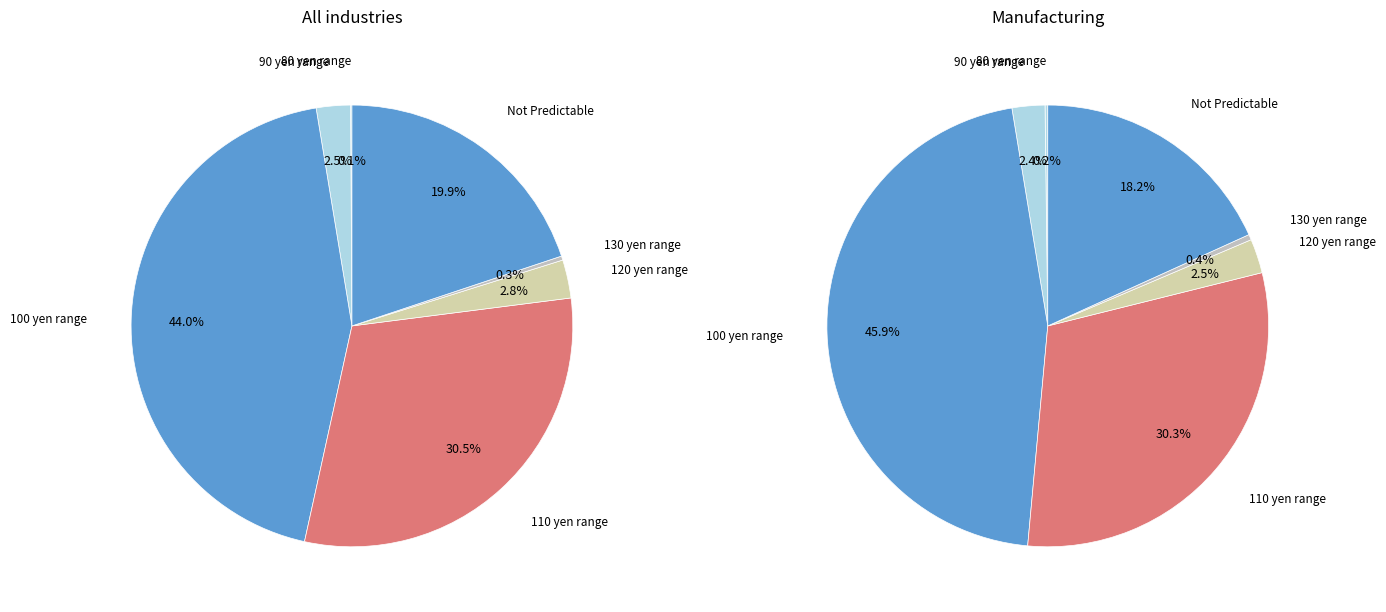

Is it true that 60 yen range is 0% of the pie?

True